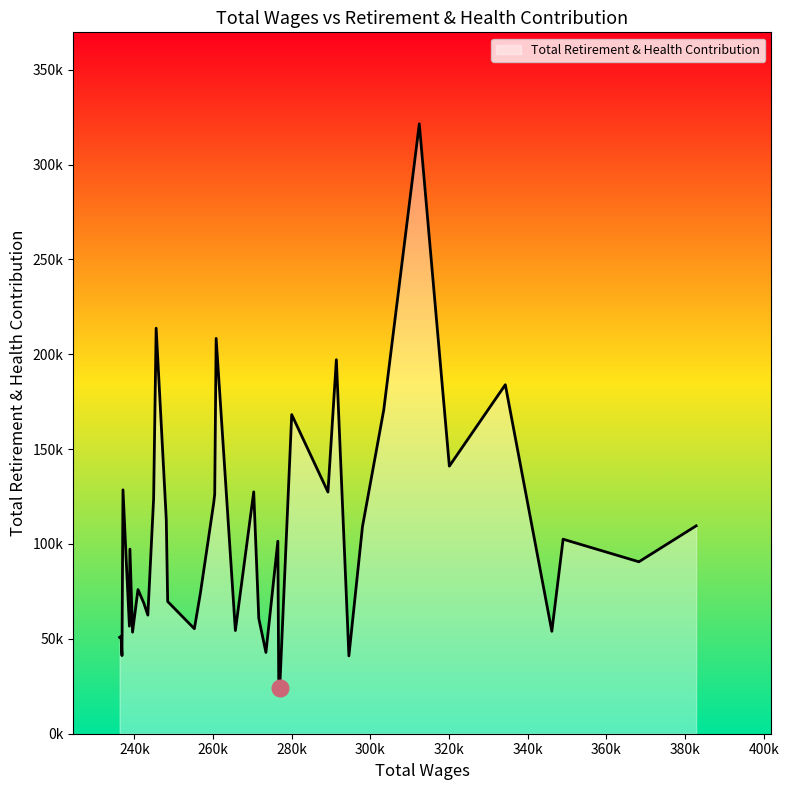

Does the chart have visible grid lines?

No